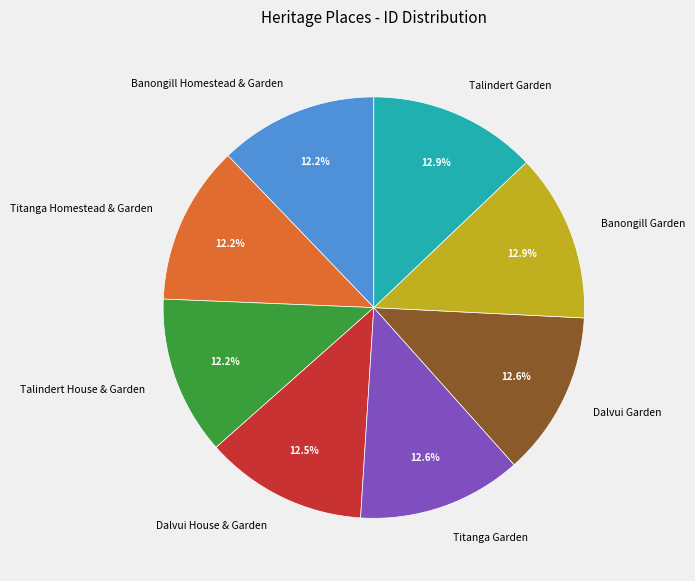

Does Dalvui House & Garden represent more than half of the total?

No